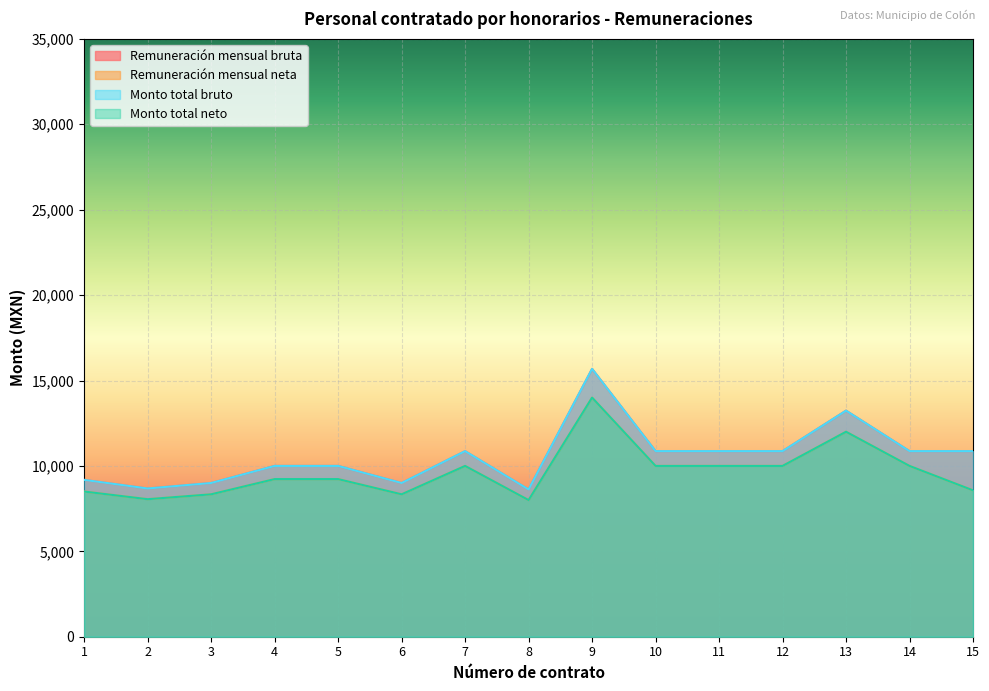

True or false: Remuneración mensual bruta and Monto total bruto intersect in this chart.

False